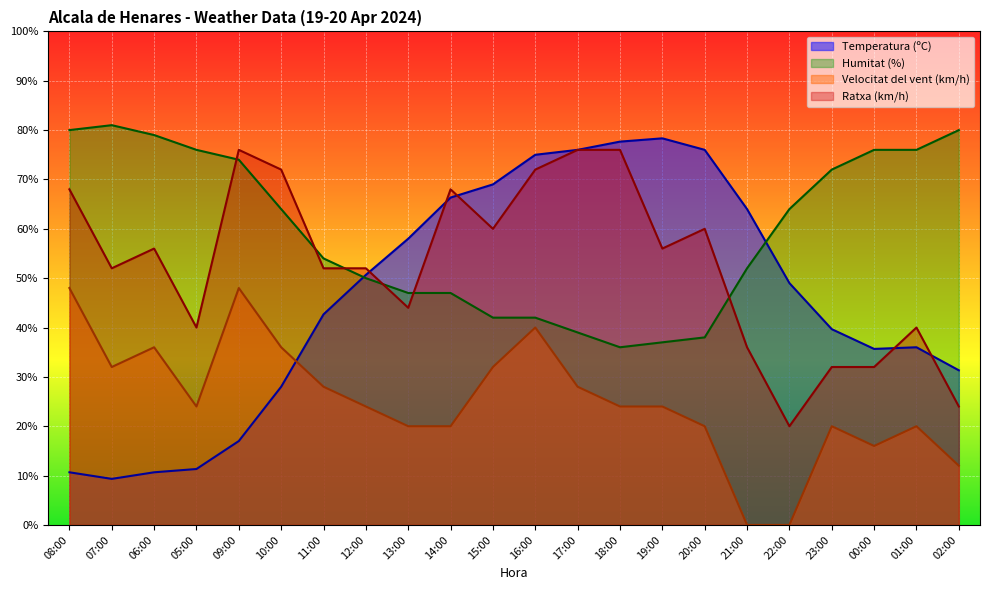

How many interior local valleys does the Velocitat del vent (km/h) series have?

3